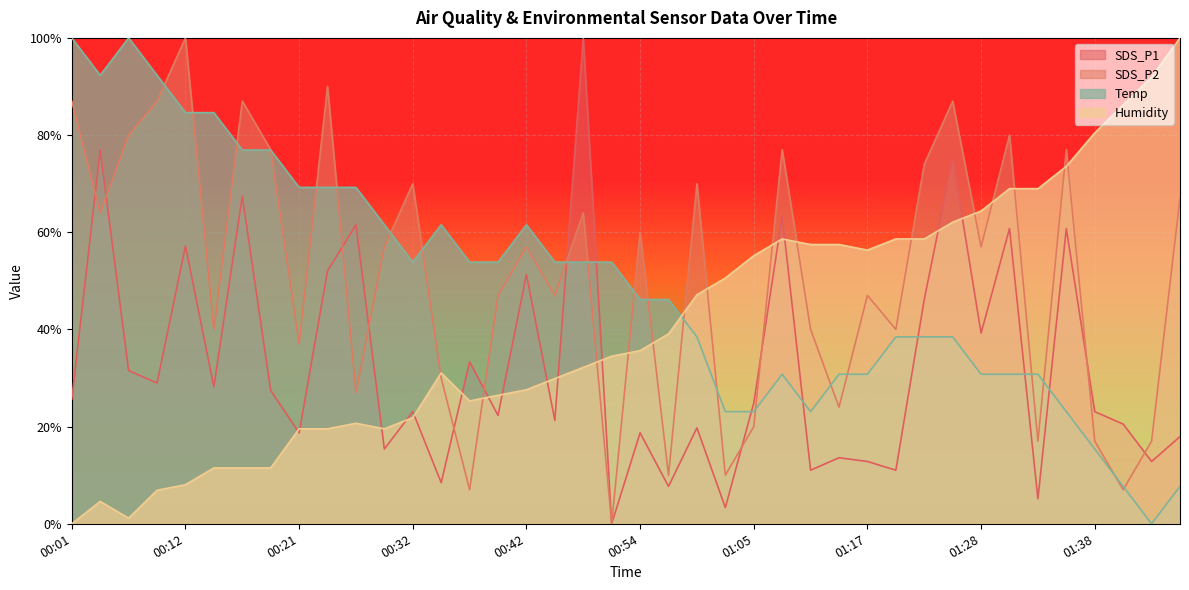

The value of SDS_P1 at 00:24 is 81.0. True or false?

False